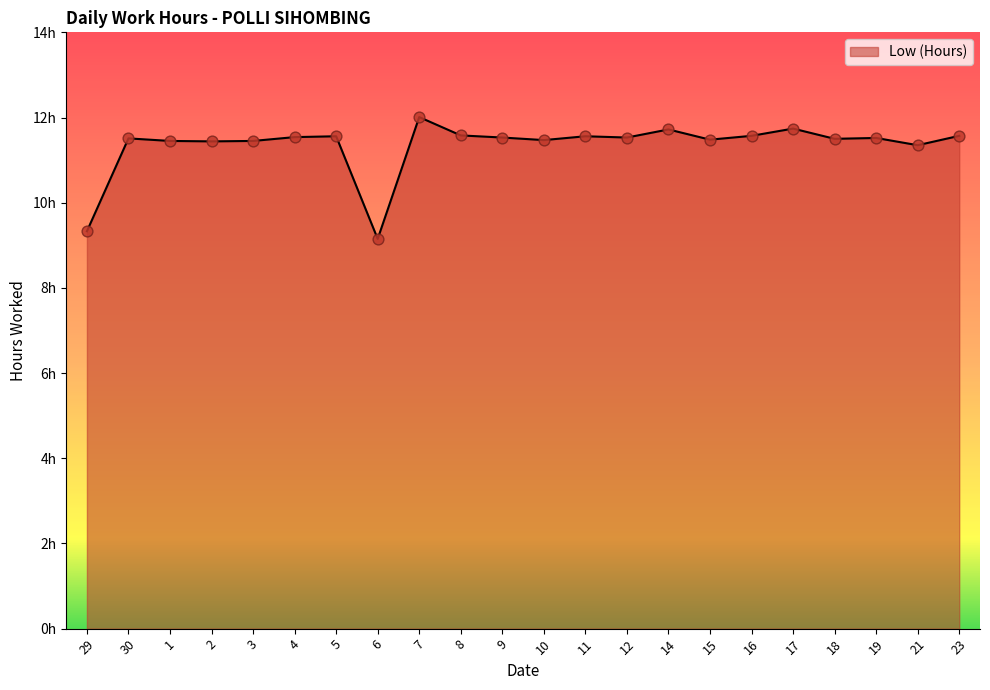

What is the change in value from 7 to 12?

-0.5